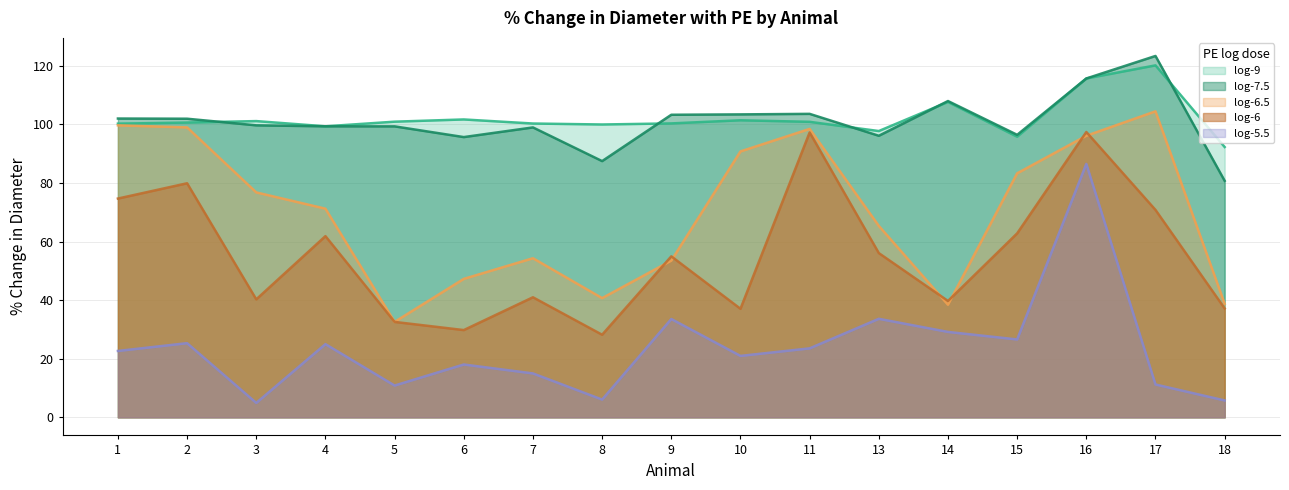

What is the total value across all series at 9?

345.8